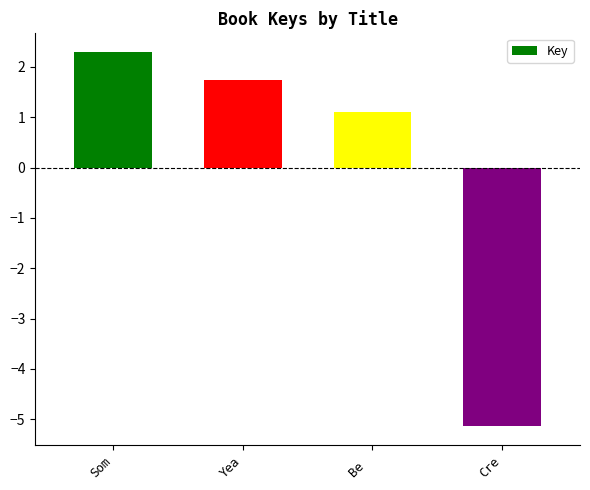

What is the change in value from Som to Cre?

-7.4